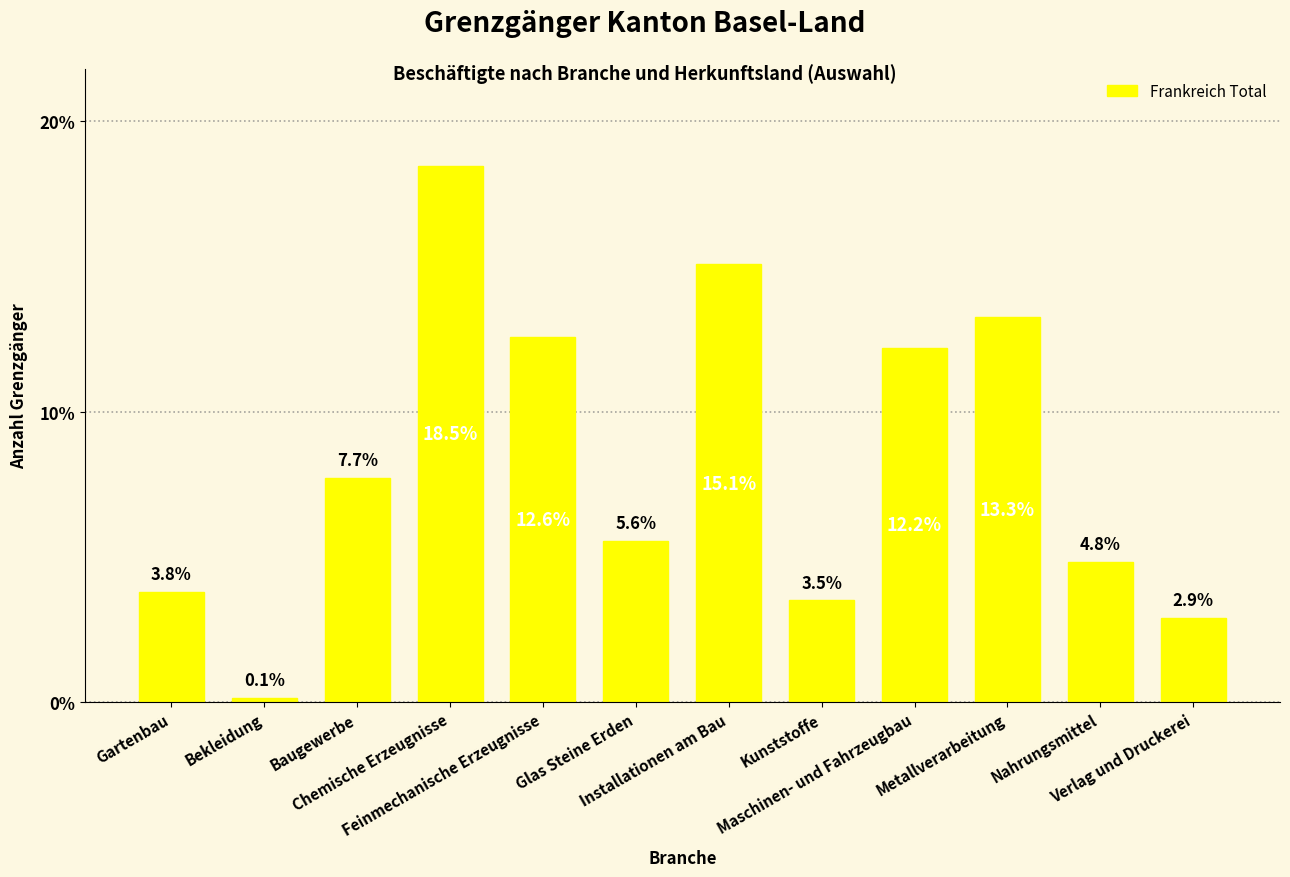

What is the change in value from Chemische Erzeugnisse to Maschinen- und Fahrzeugbau?

-6.3